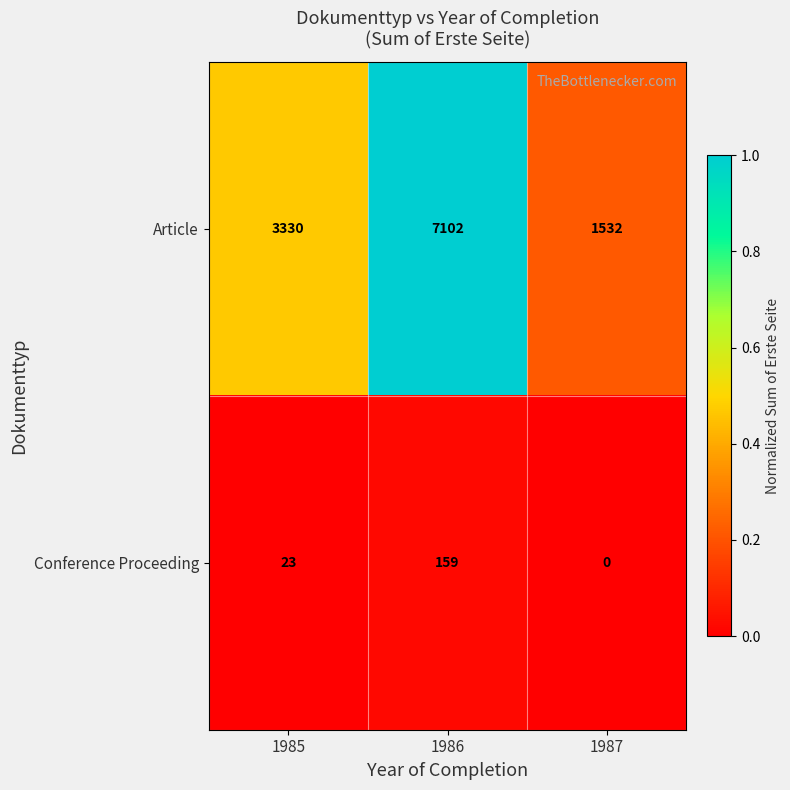

Reading left to right, transcribe all the data shown in this chart.

Article: 1985=3330	1986=7102	1987=1532
Conference Proceeding: 1985=23	1986=159	1987=0